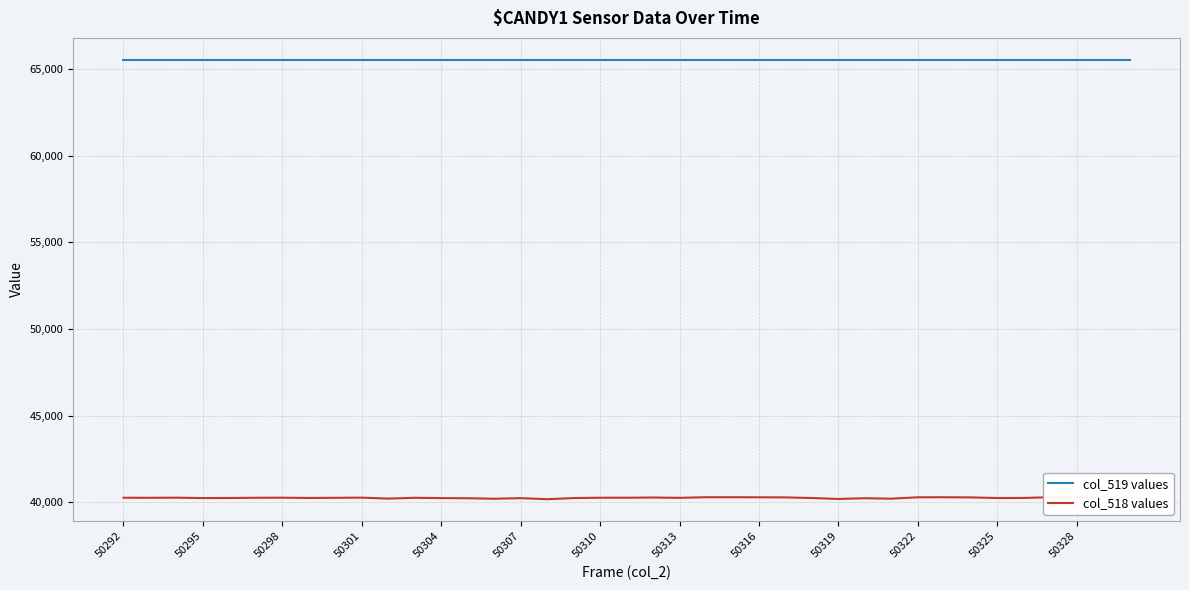

What value does the col_519 values series have at 50304?

65535